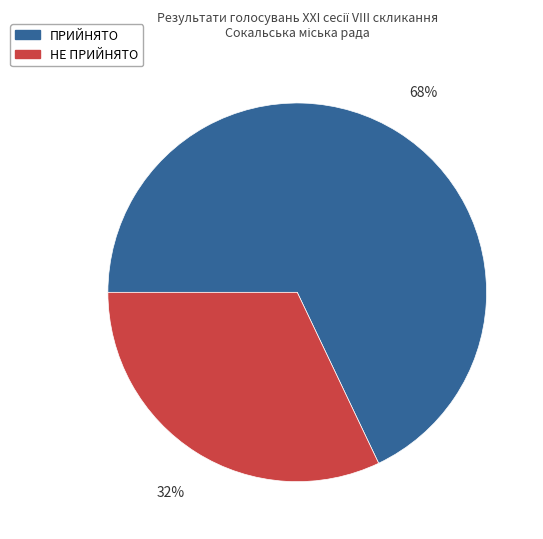

Count the number of slices in the pie.

2